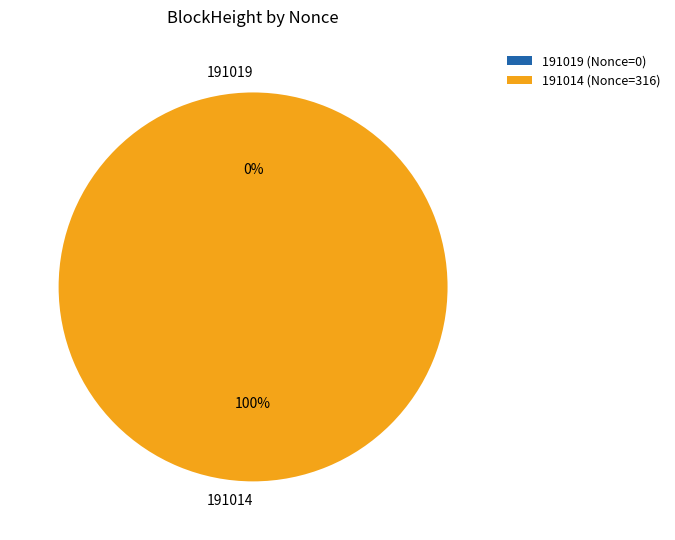

Between 191019 and 191014, which is larger?

191014